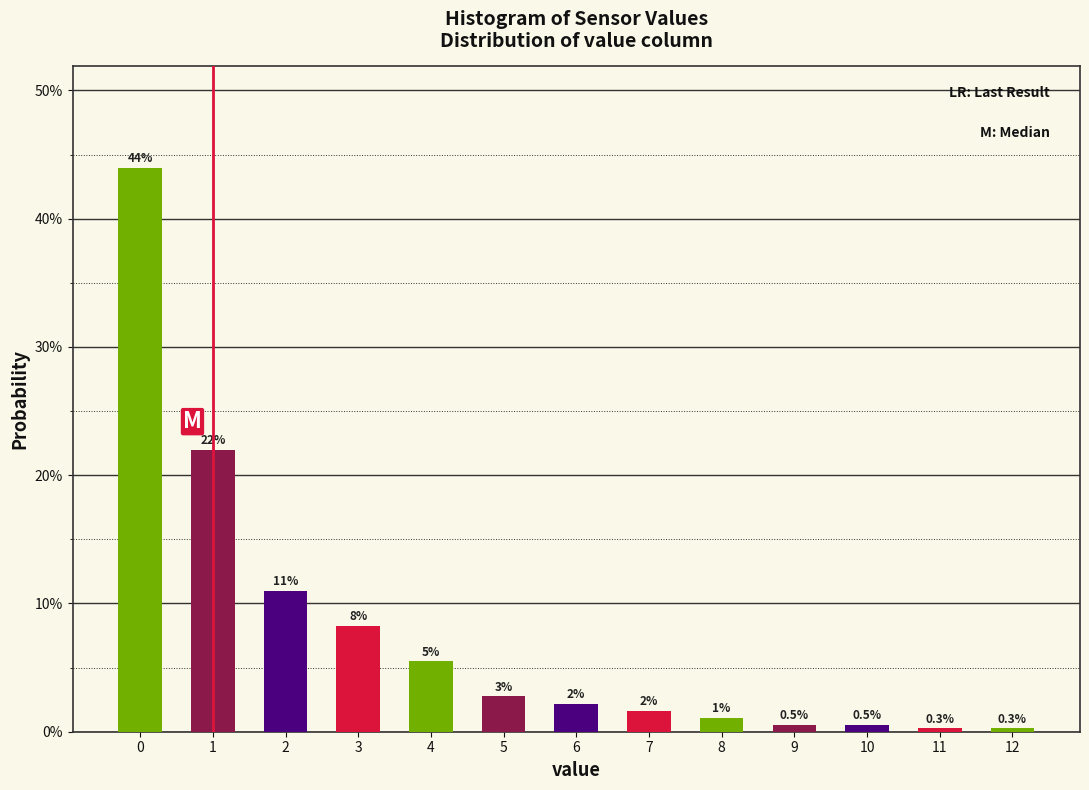

Are the bars horizontal?

No